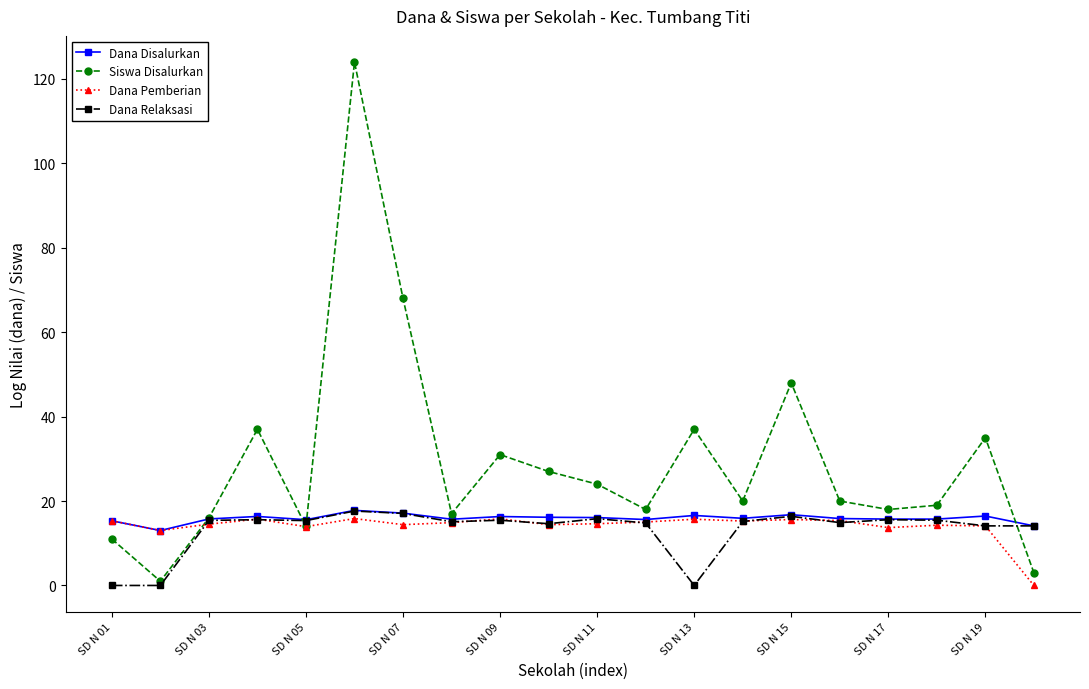

True or false: Siswa Disalurkan has more than 1 points higher than both neighbors.

True